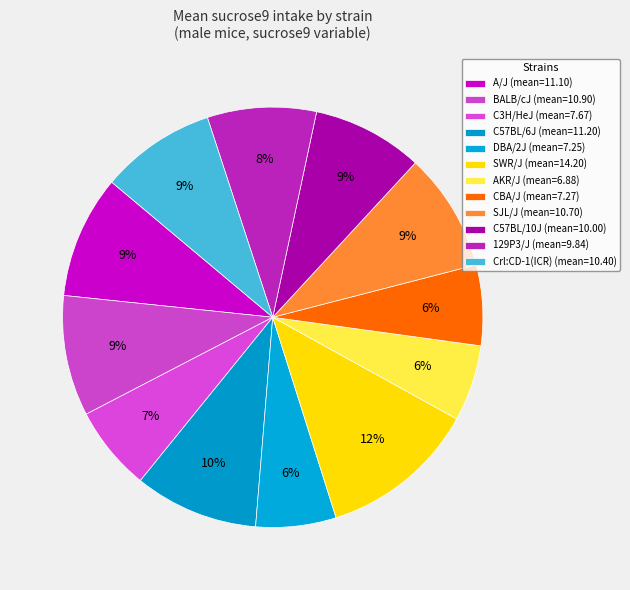

To the nearest percent, what is the difference between the DBA/2J and C57BL/6J slice percentages?

3%